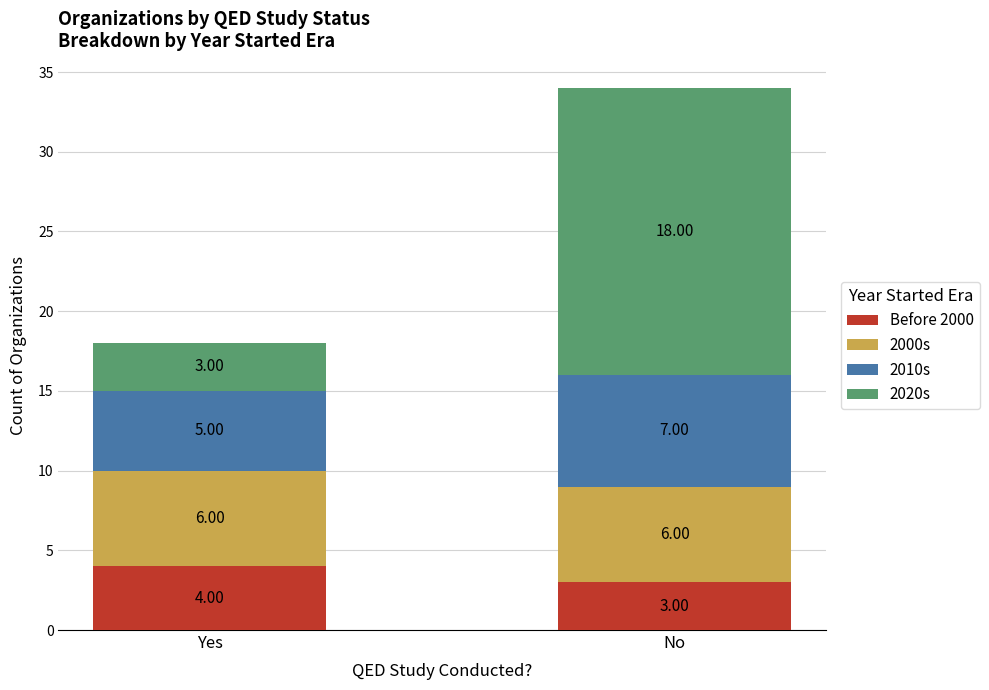

List the labels in order of Before 2000 value, smallest first.

No, Yes